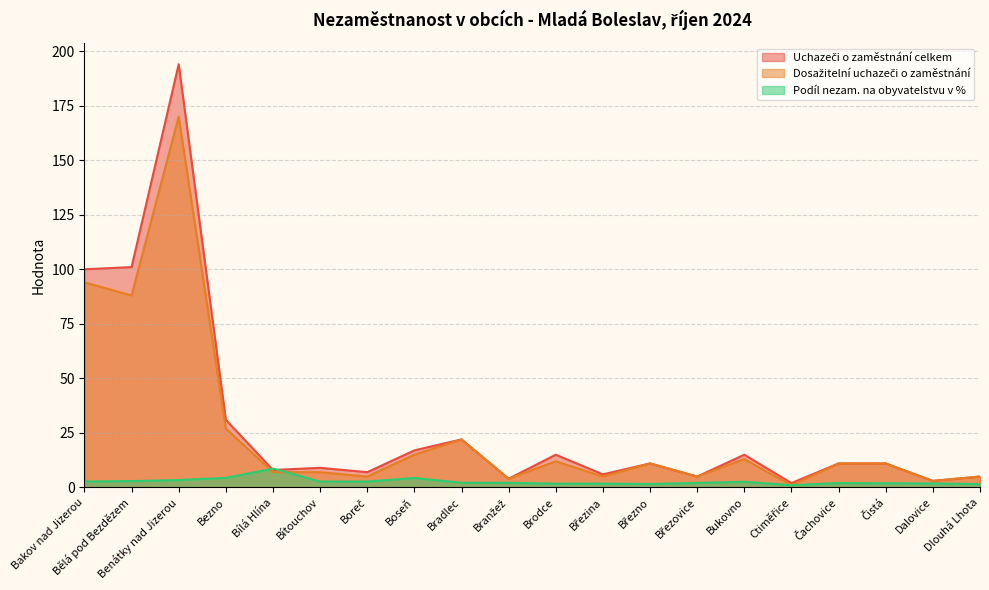

Count the number of data series in this chart.

3